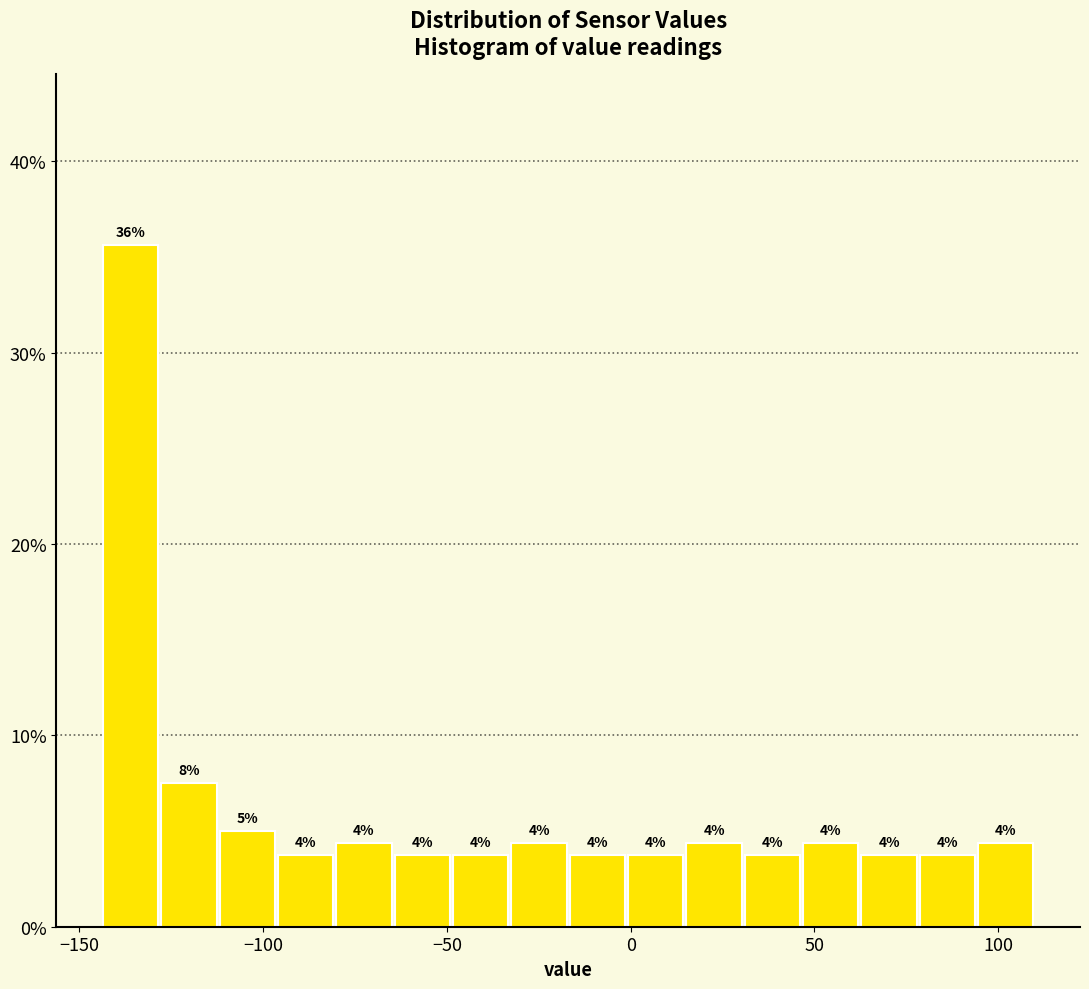

Around what value on the x-axis is the tallest bar? Give the approximate position of its centre, as read against the axis.

-135